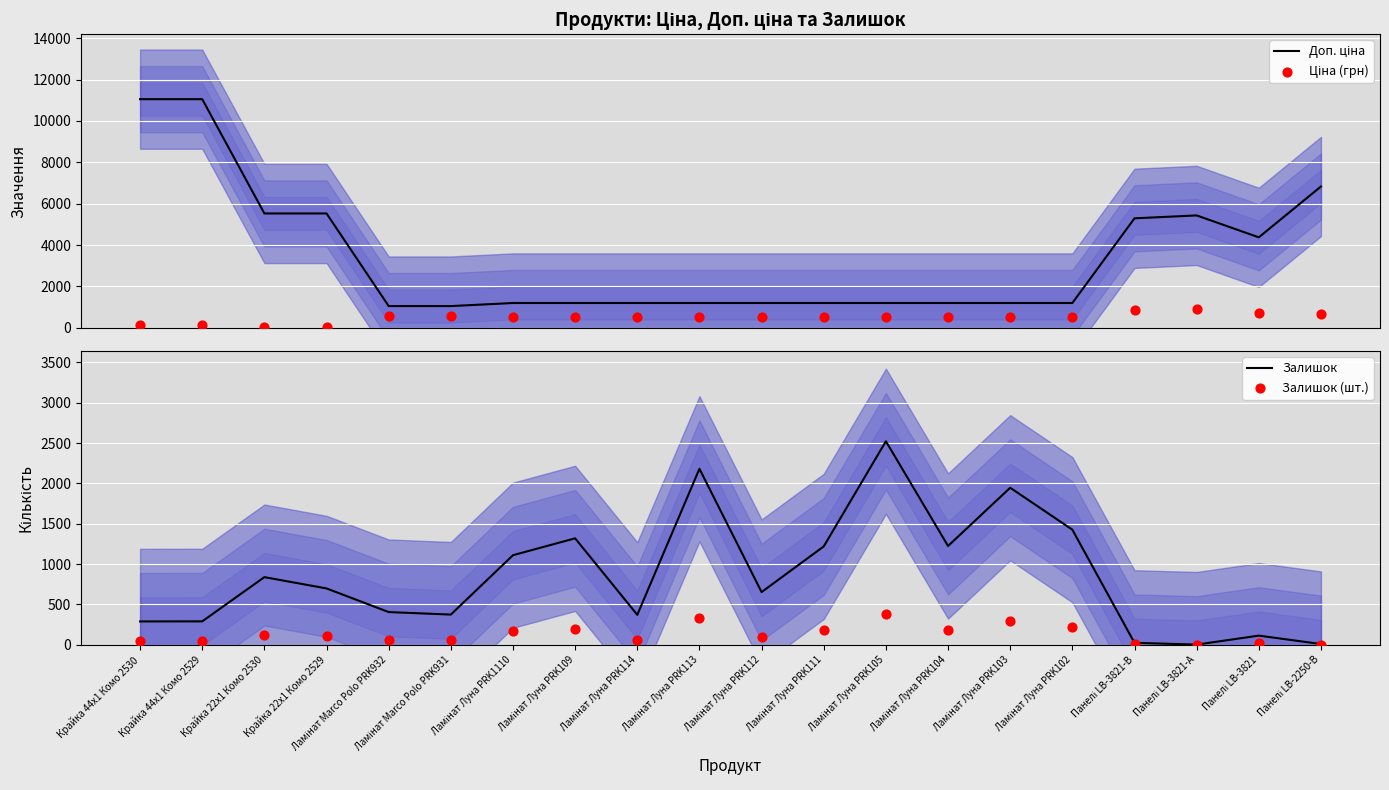

At which category is the sum across all series the highest?

Крайка 44x1 Комо 2529